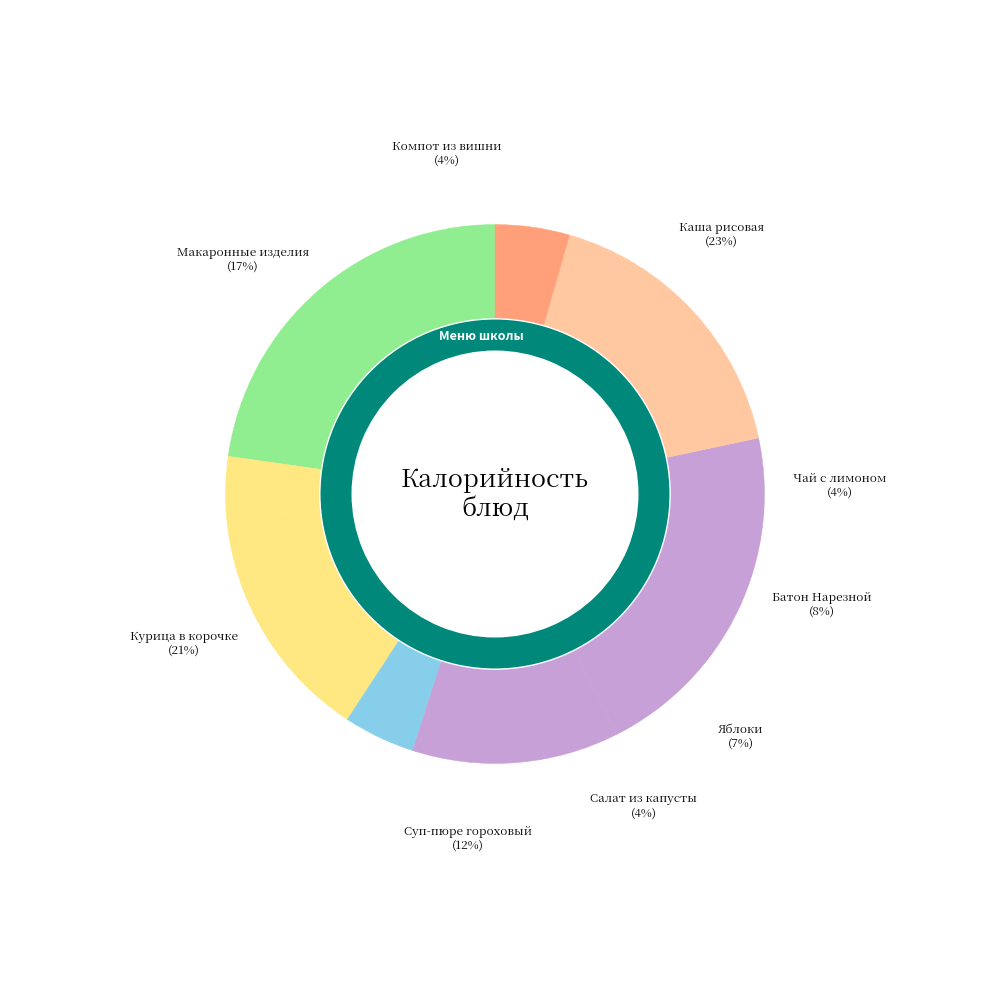

To the nearest percent, what percentage of the pie is Яблоки?

7%